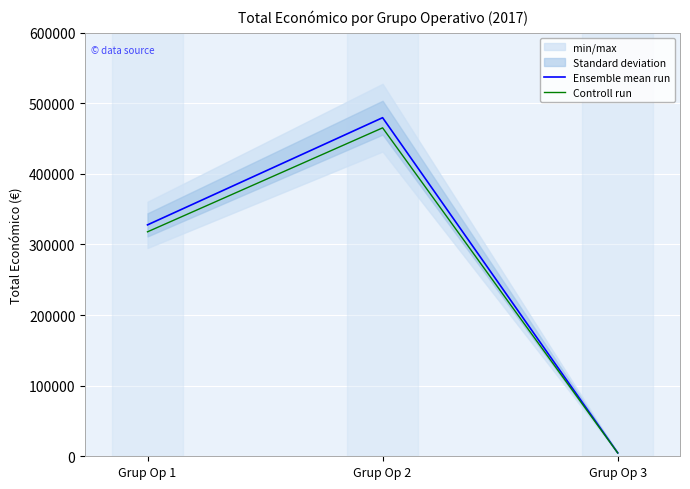

What is the sum of all Controll run values?

787794.2